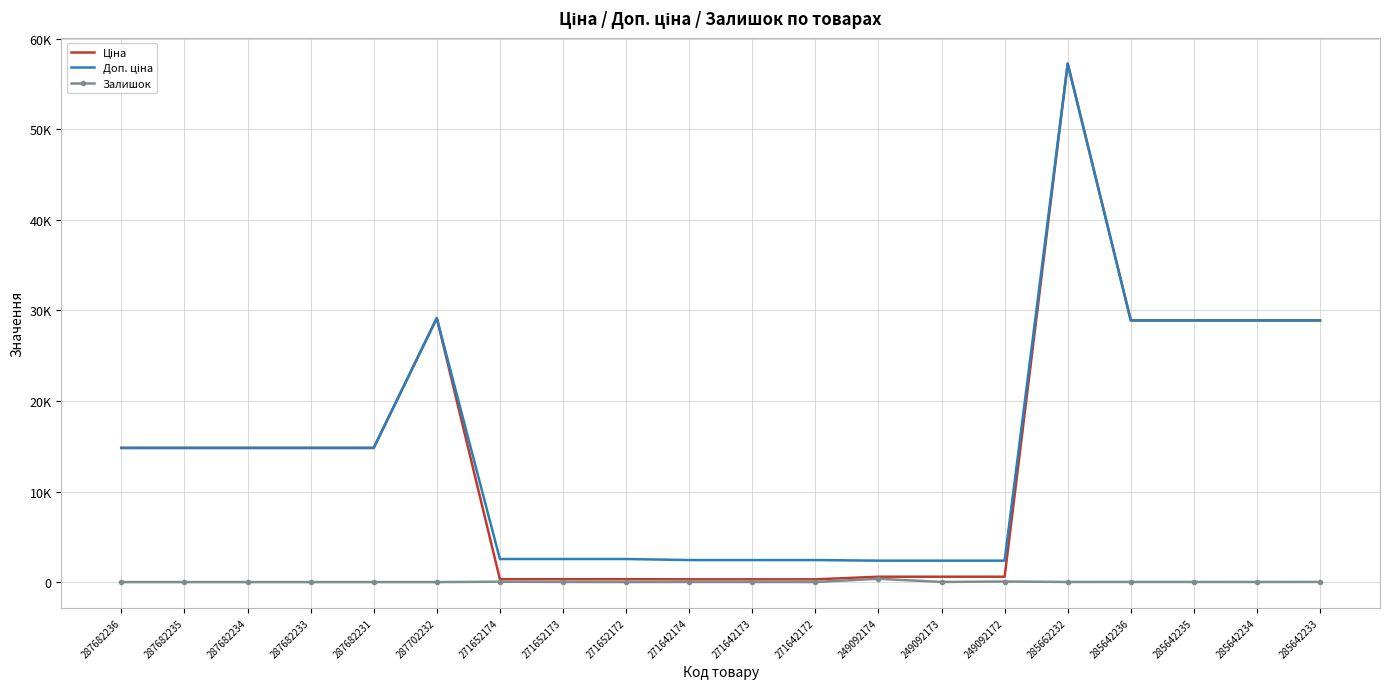

How many lines are shown in the chart?

3